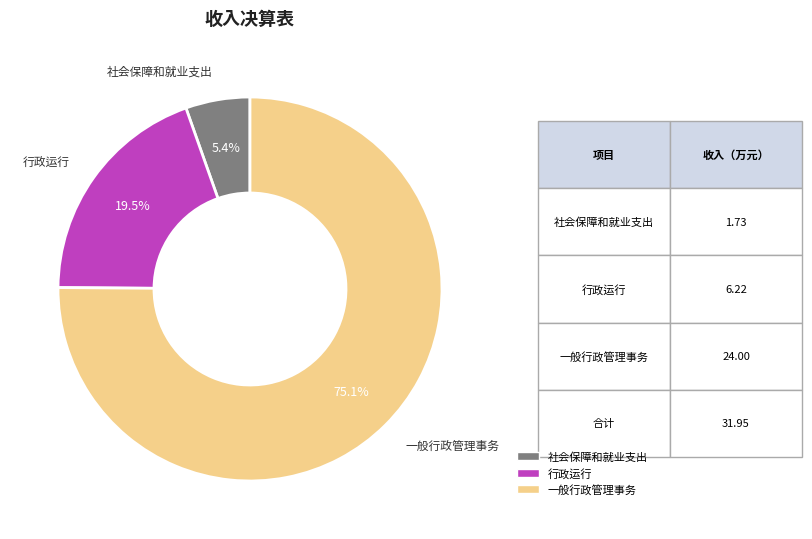

Between 社会保障和就业支出 and 行政运行, which is larger?

行政运行